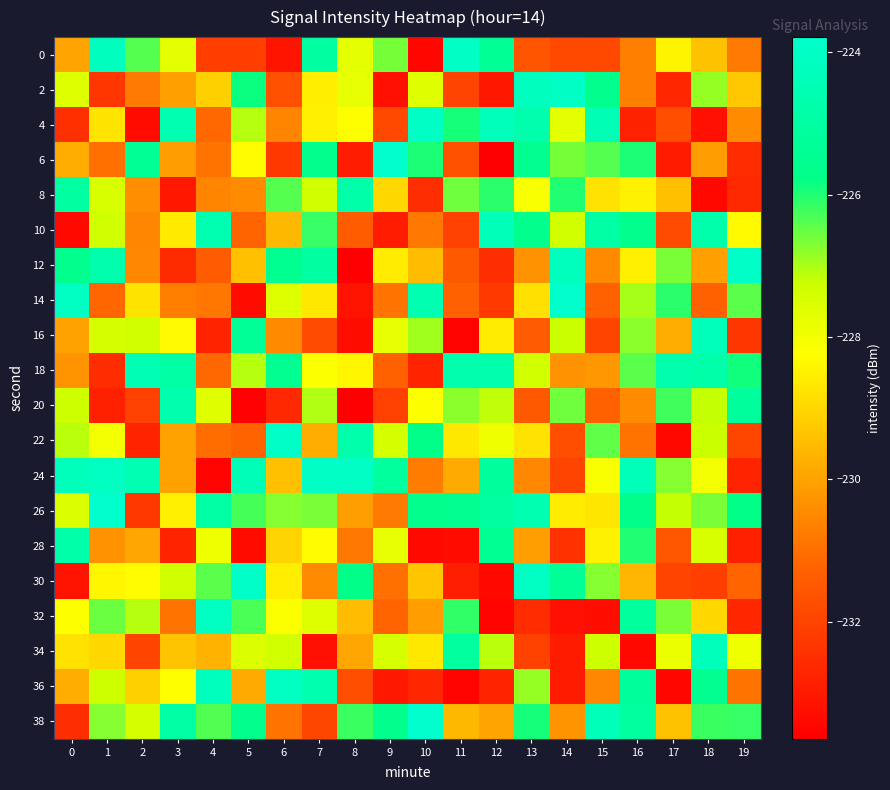

Rank the series by their maximum value, from highest to lowest.

38, 26, 6, 14, 30, 22, 12, 0, 4, 24, 2, 36, 32, 34, 16, 10, 18, 20, 28, 8